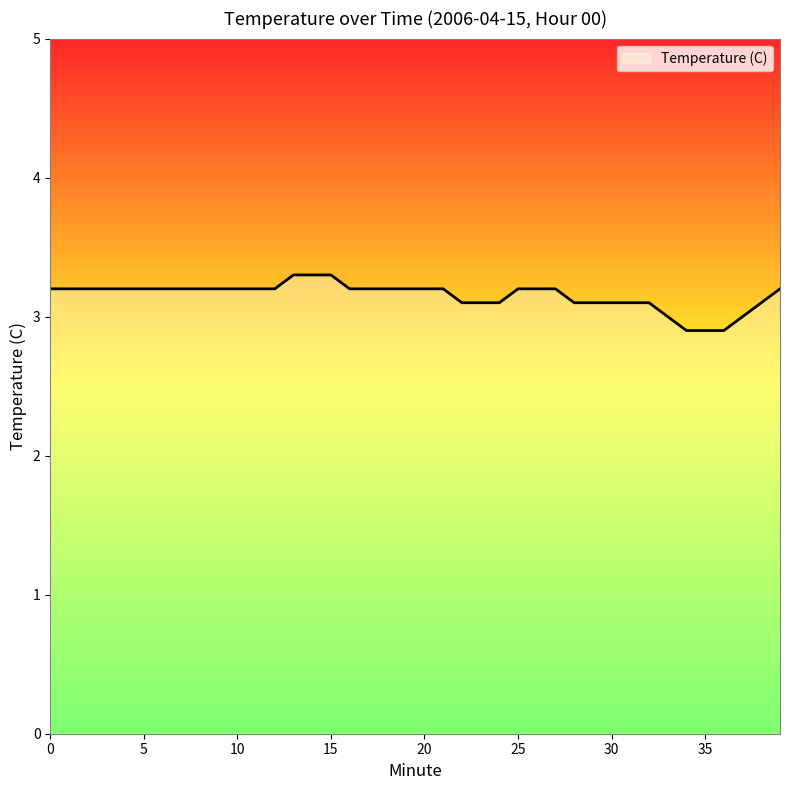

What is the difference between the maximum and minimum values?

0.4